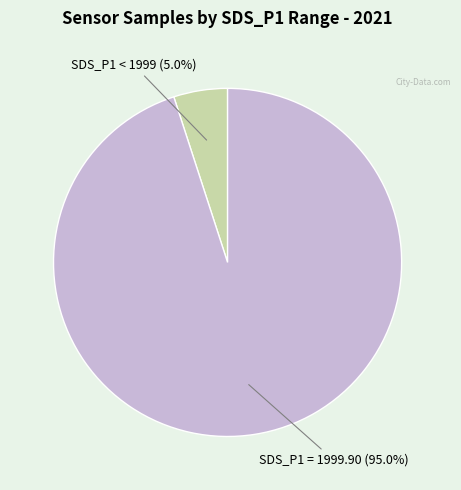

Does any single category account for the majority?

Yes